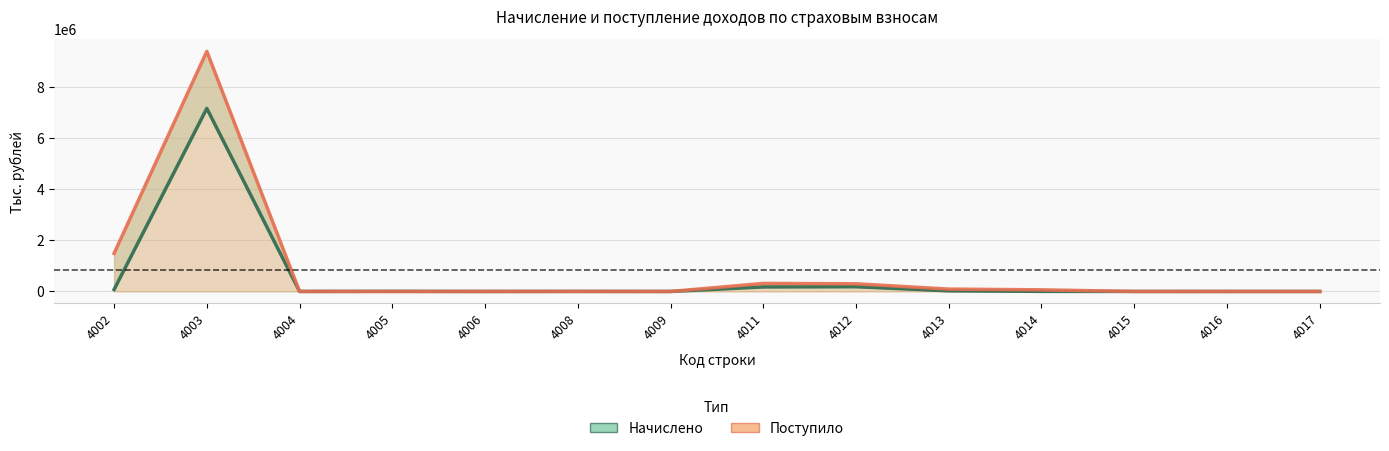

At which category is the sum across all series the highest?

4003